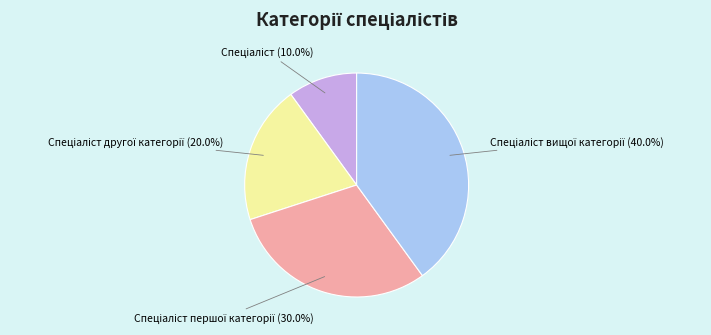

Is there a majority slice in this chart?

No